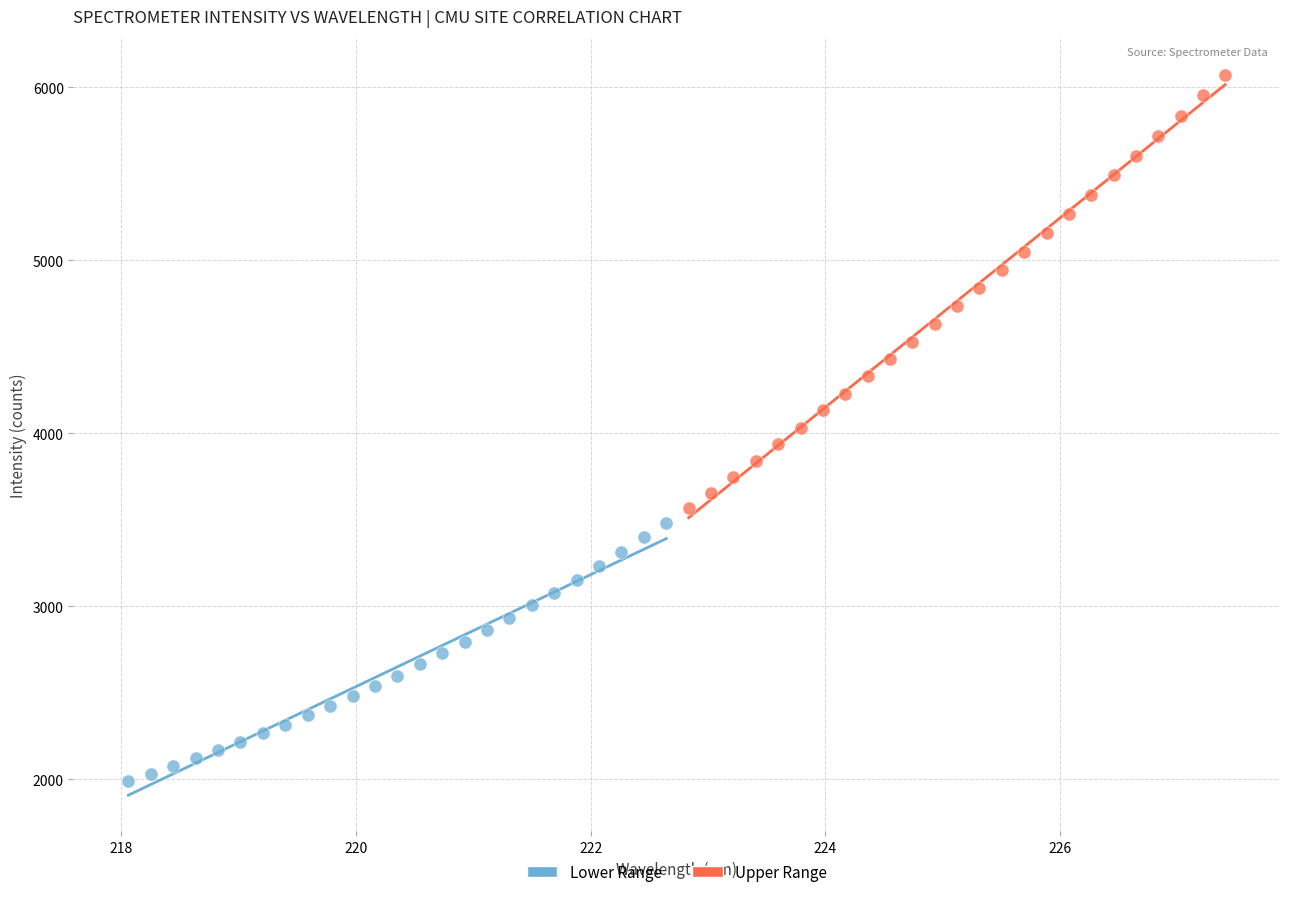

Which series has the largest Y range (max minus min)?

Upper Range